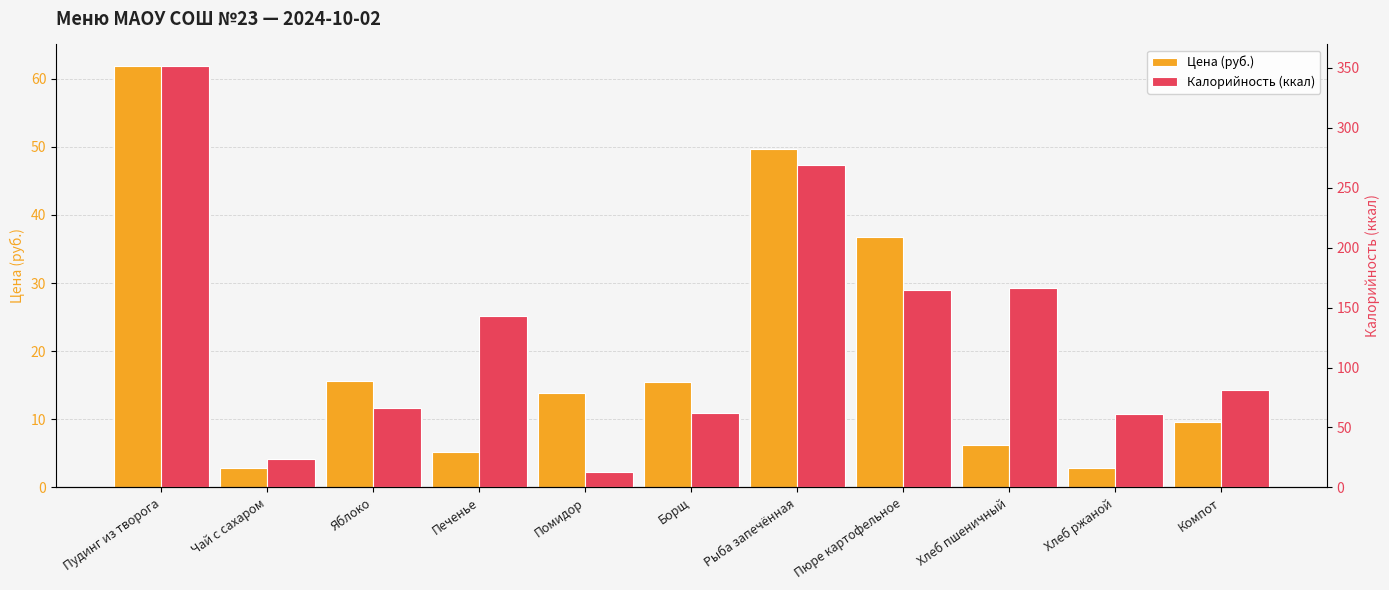

How many bars are there in each group?

2